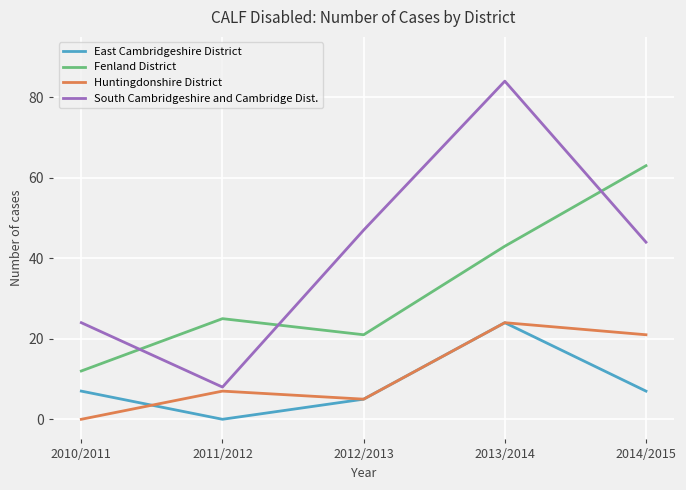

At 2011/2012, list the series in order from smallest to largest.

East Cambridgeshire District, Huntingdonshire District, South Cambridgeshire and Cambridge Dist., Fenland District